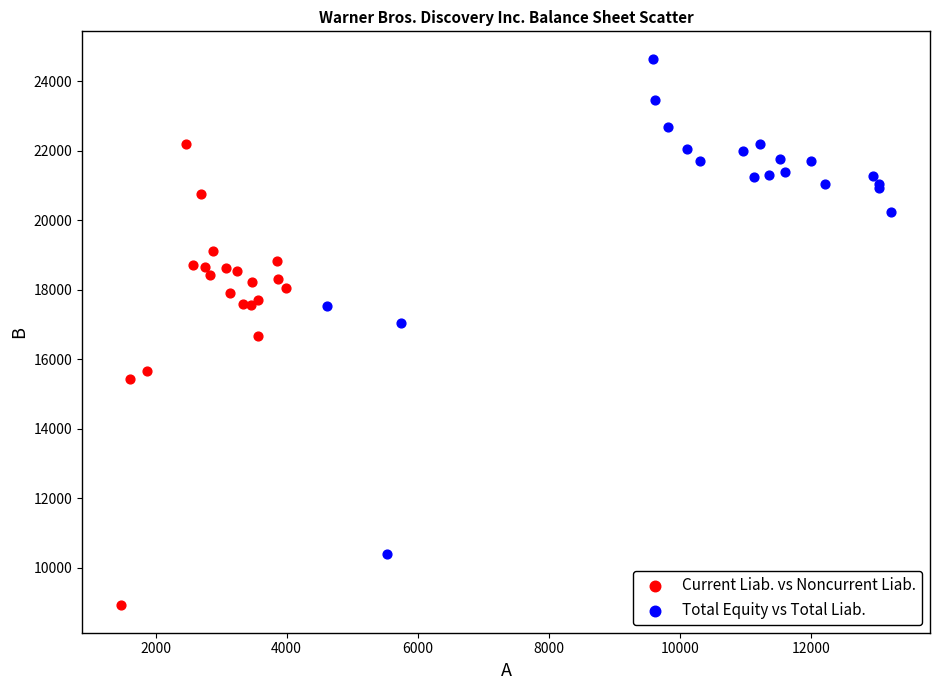

Which series contains the highest Y value?

Total Equity vs Total Liab.